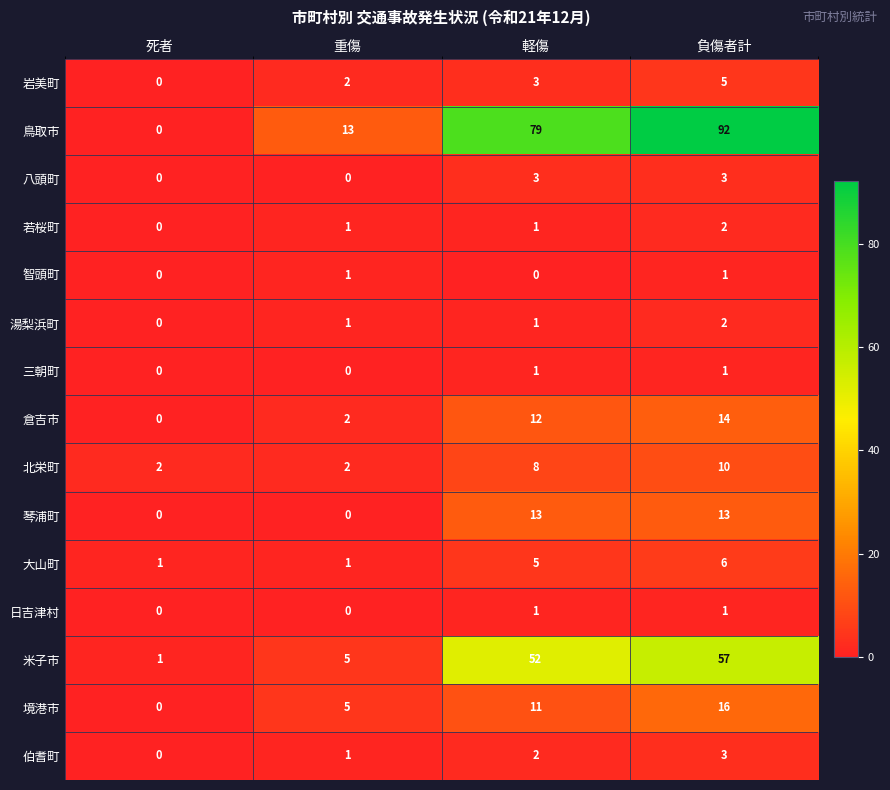

At which label does 倉吉市 reach its peak?

負傷者計